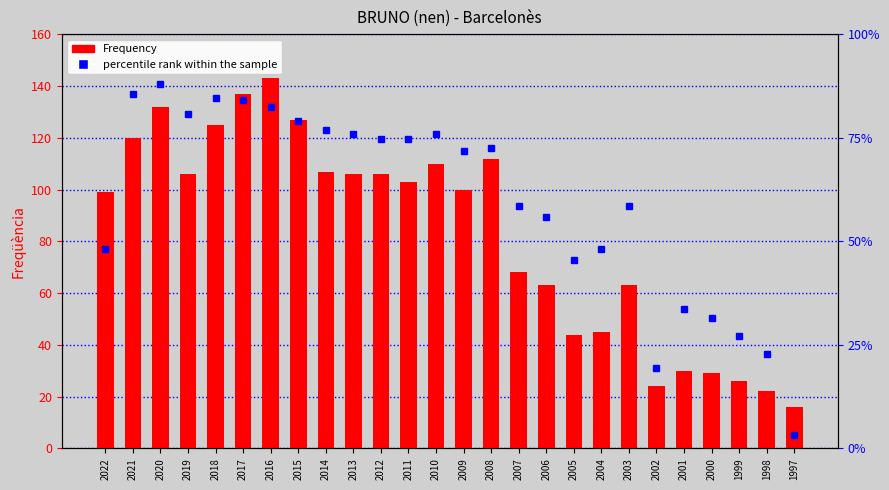

Which series has the largest total across all categories?

percentile rank within the sample